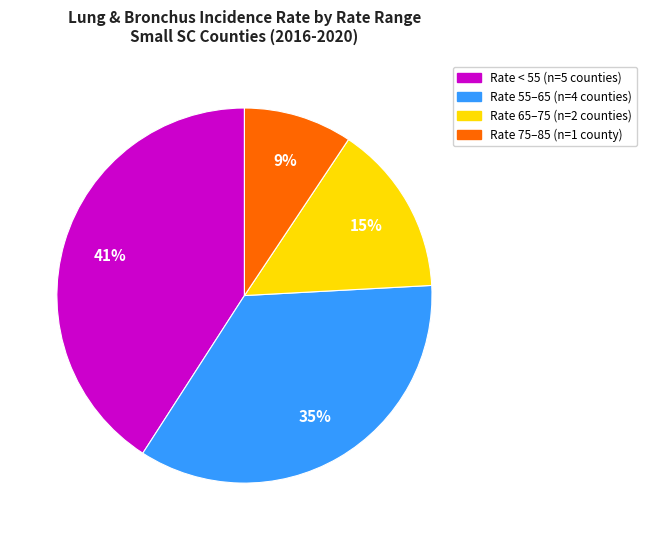

To the nearest percent, what is the average slice percentage?

25%